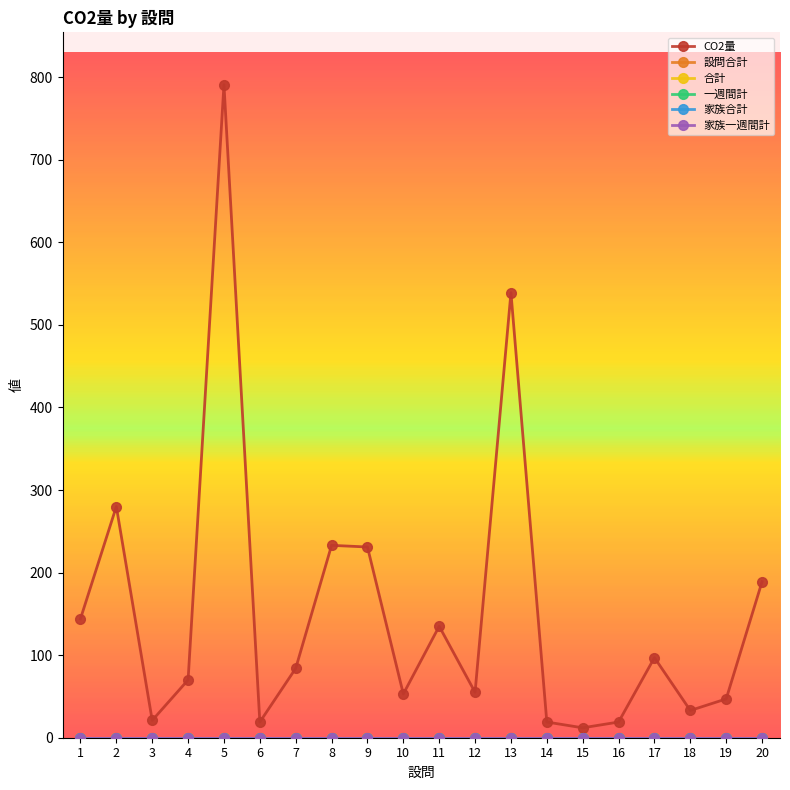

True or false: 合計 and 一週間計 intersect in this chart.

False